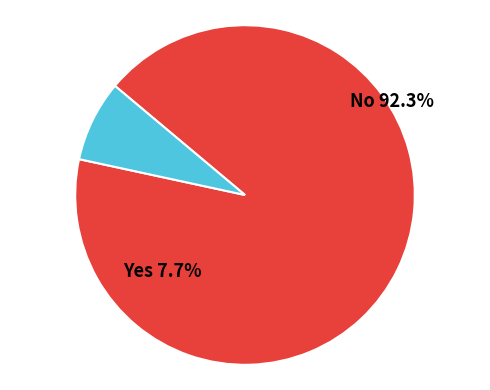

How many slices are in this pie chart?

2